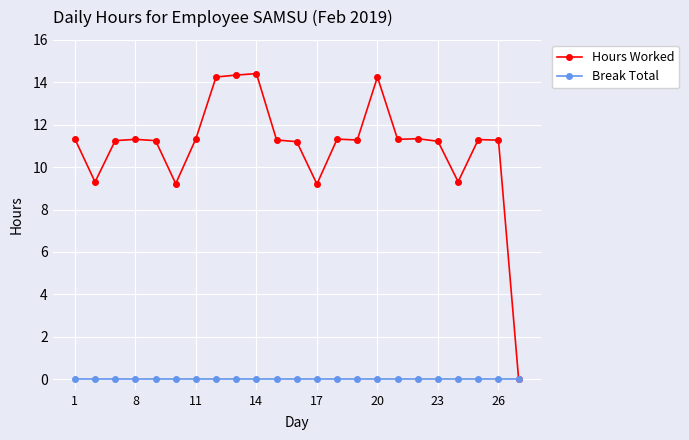

At how many categories does at least one series exceed 5?

22